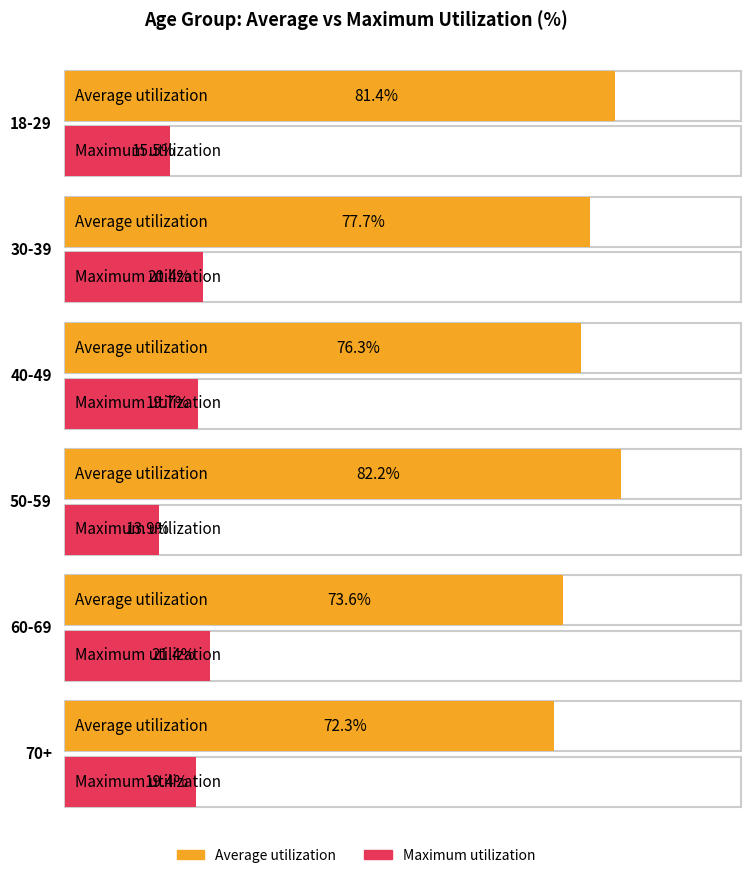

What is the value of the 60-69 bar at the 2nd from the left?

21.4